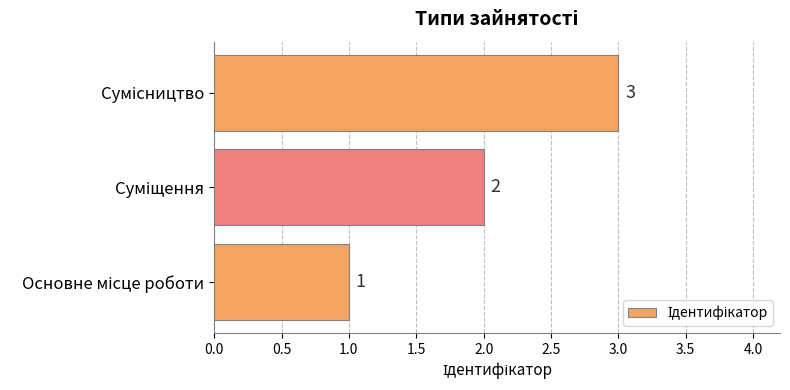

Count the values in the range 1 to 3.

3